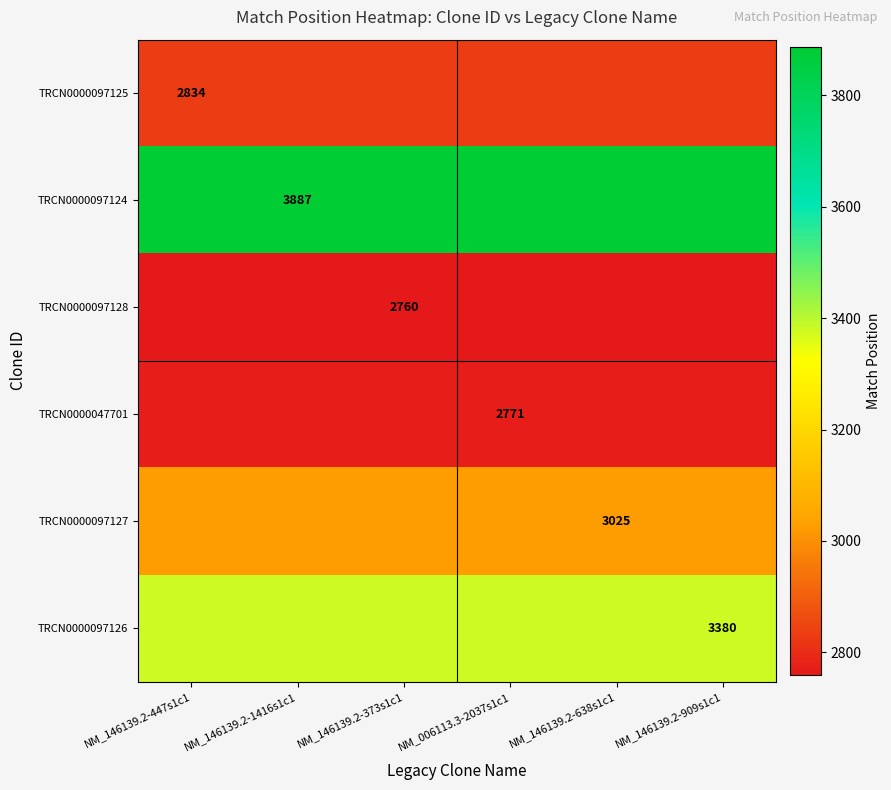

What is the maximum value shown in the chart?

3887